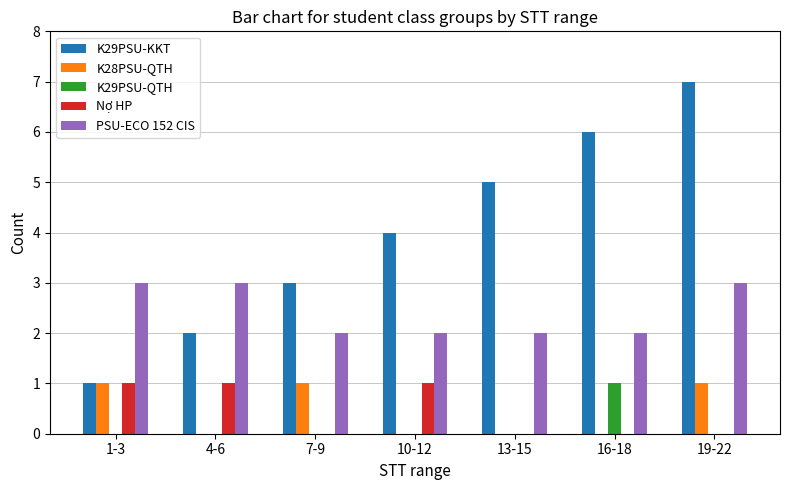

Which series has the widest spread of values?

K29PSU-KKT